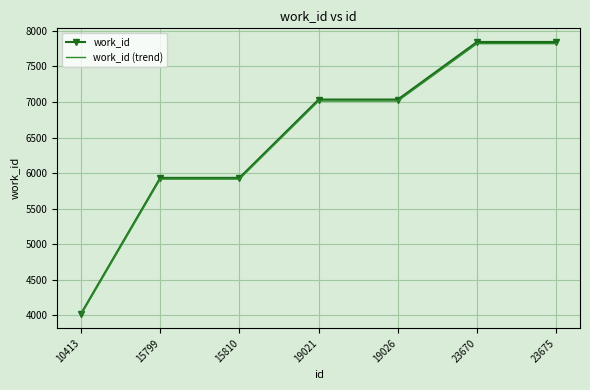

How many values in the work_id (trend) series are below 7012?

3